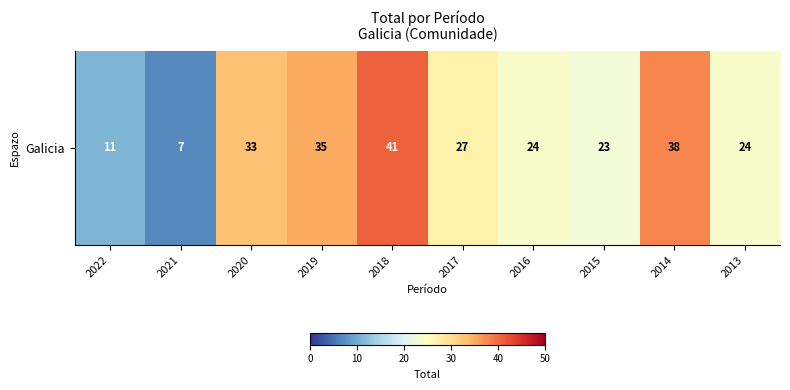

What is the sum of the values at 2019 and 2018?

76